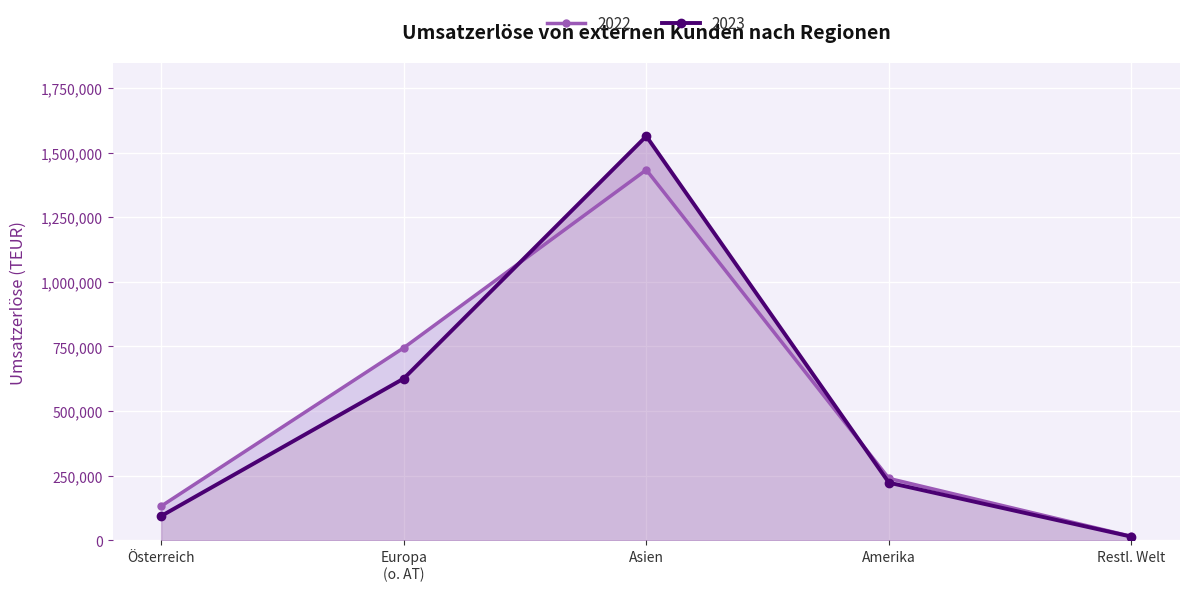

Which series has the largest total across all categories?

2022